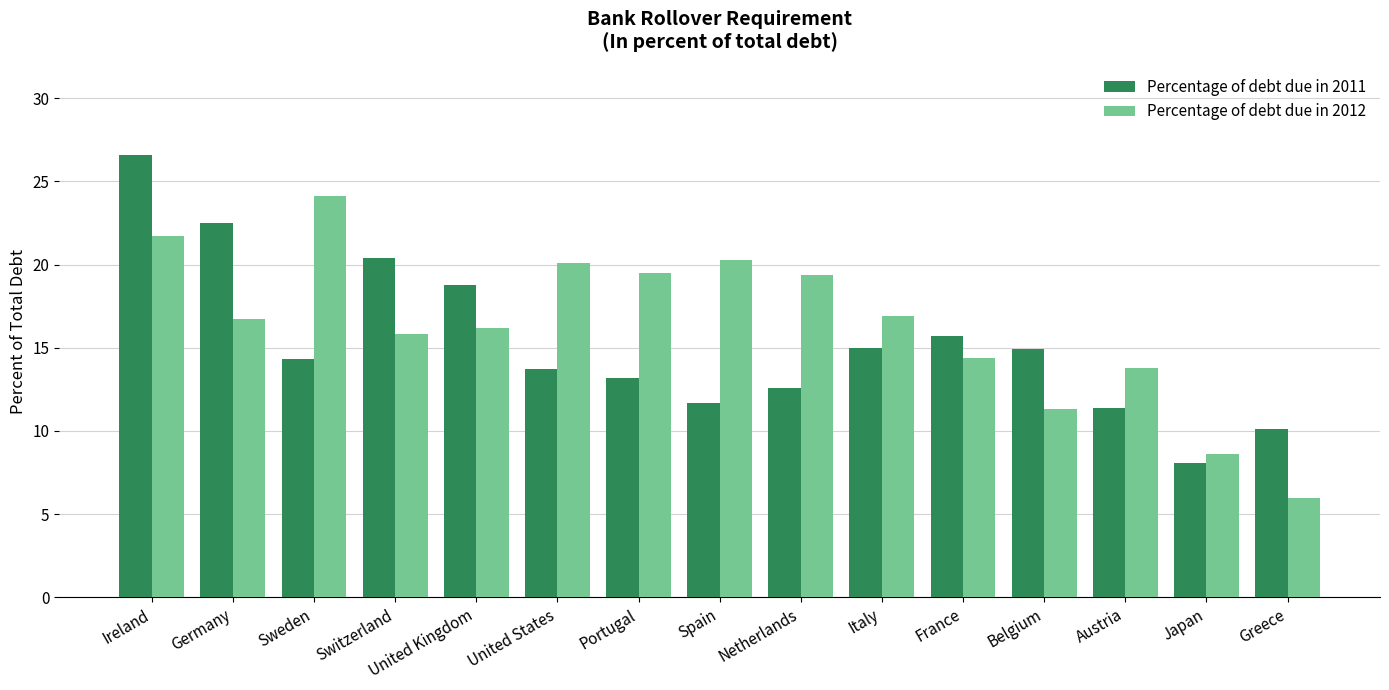

Which category has the lowest value across all series?

Greece